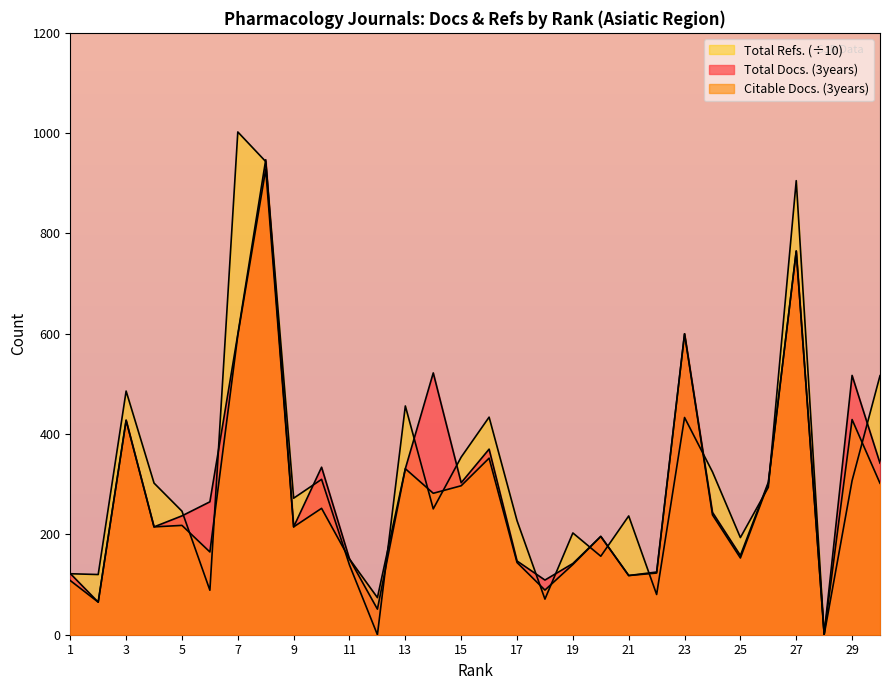

What is the spread (max minus min) of values at 9?

57.2